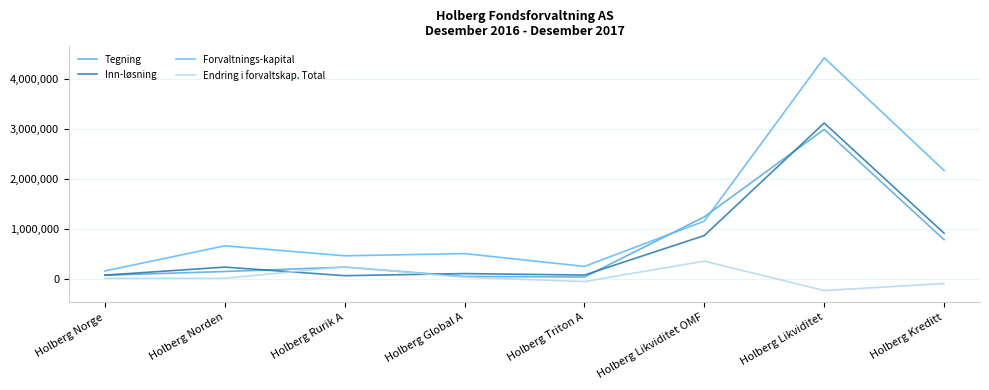

What is the difference between the Tegning values at Holberg Norge and Holberg Global A?

23114